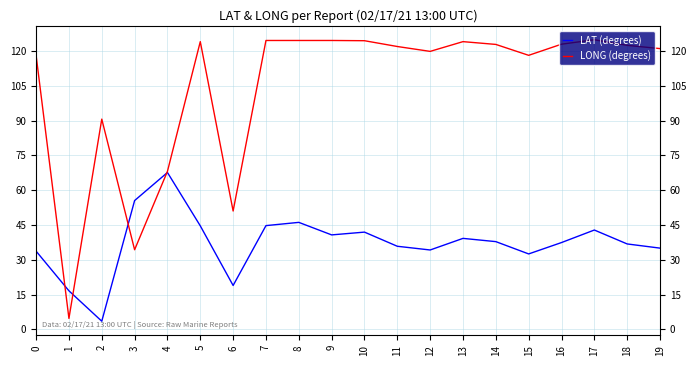

Count the number of categories in the chart.

20